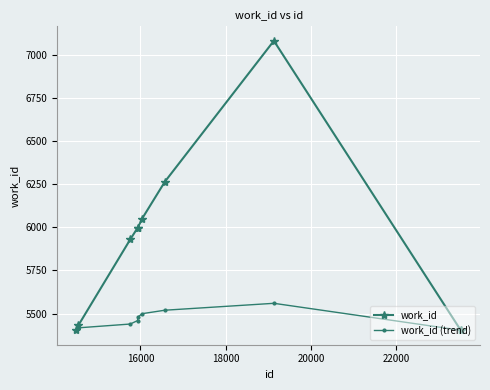

What is the sum of all work_id values?

58964